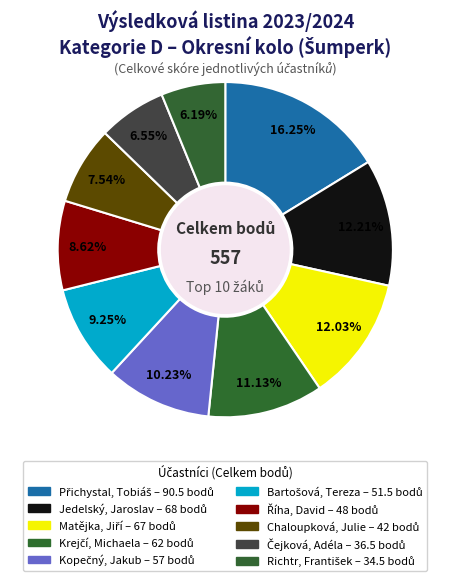

To the nearest percent, what is the difference between the largest and smallest slice percentages?

10%